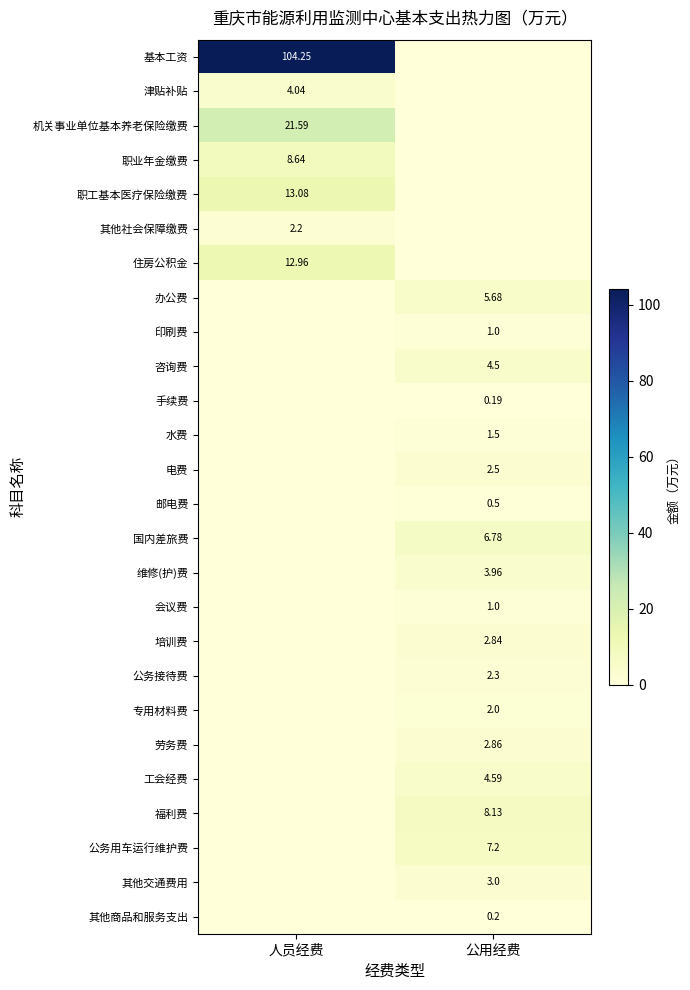

At how many categories does at least one series exceed 44?

1